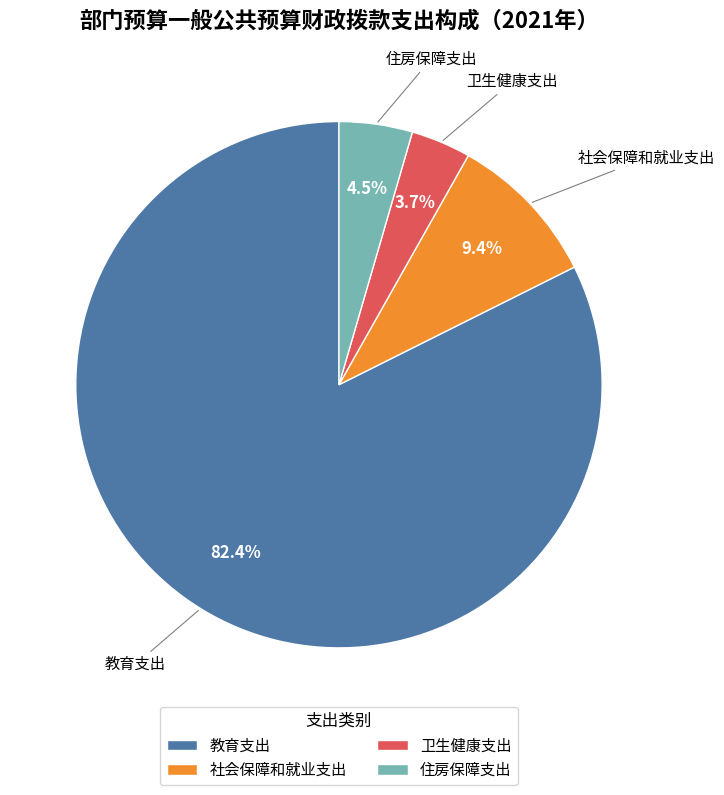

To the nearest percent, what is the difference between the largest and smallest slice percentages?

79%